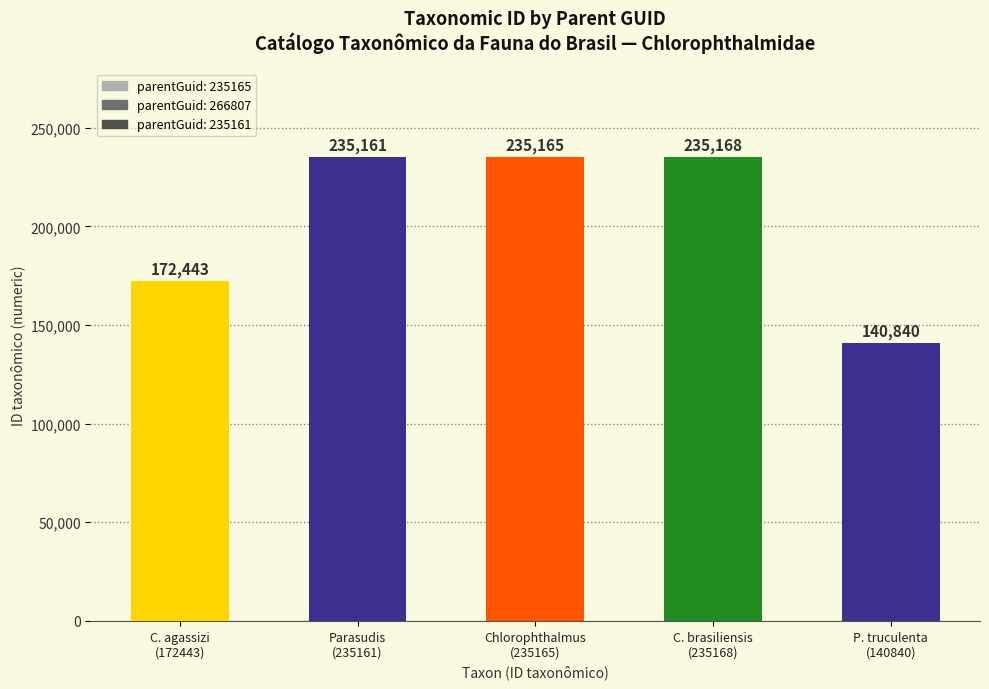

Reading left to right, what are all the values shown in this chart?

172443	235161	235165	235168	140840